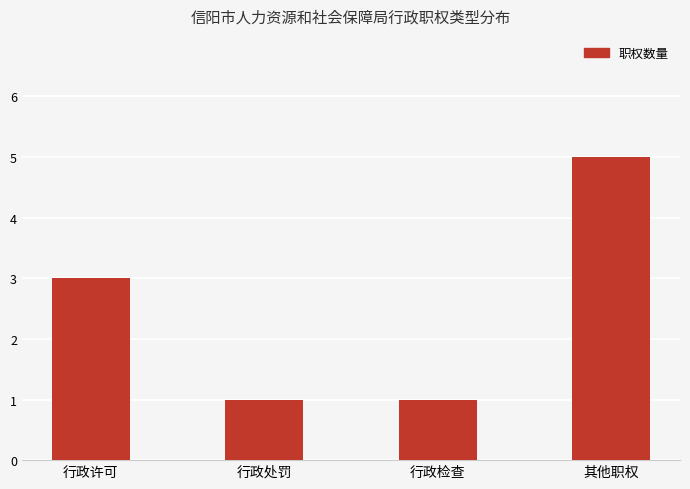

What is the sum of the values at 其他职权 and 行政许可?

8